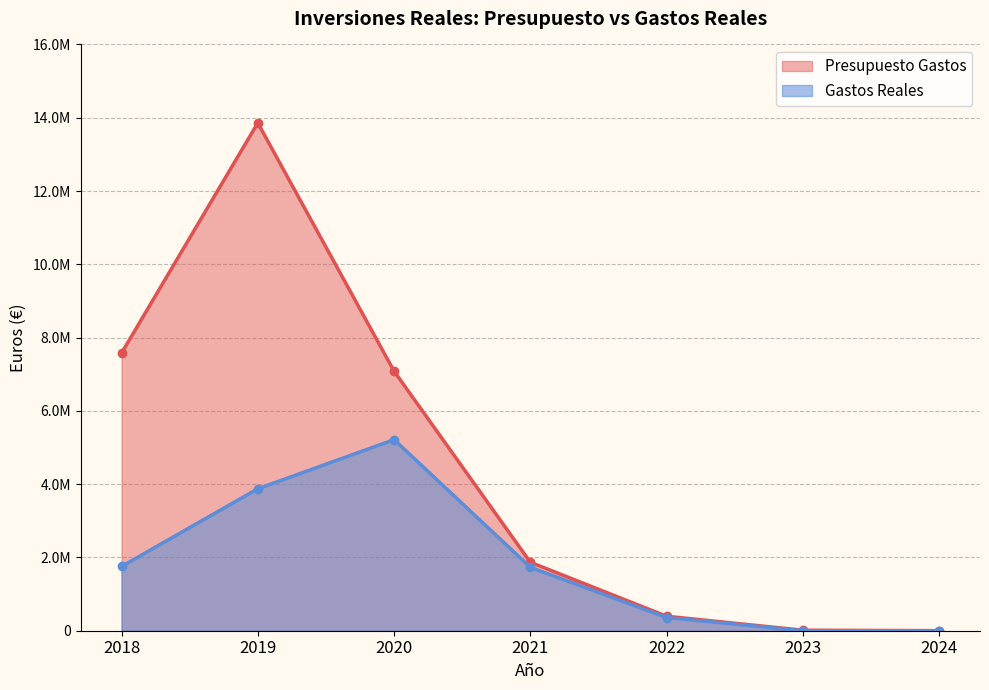

What is the spread (max minus min) of values at 2018?

5823030.2